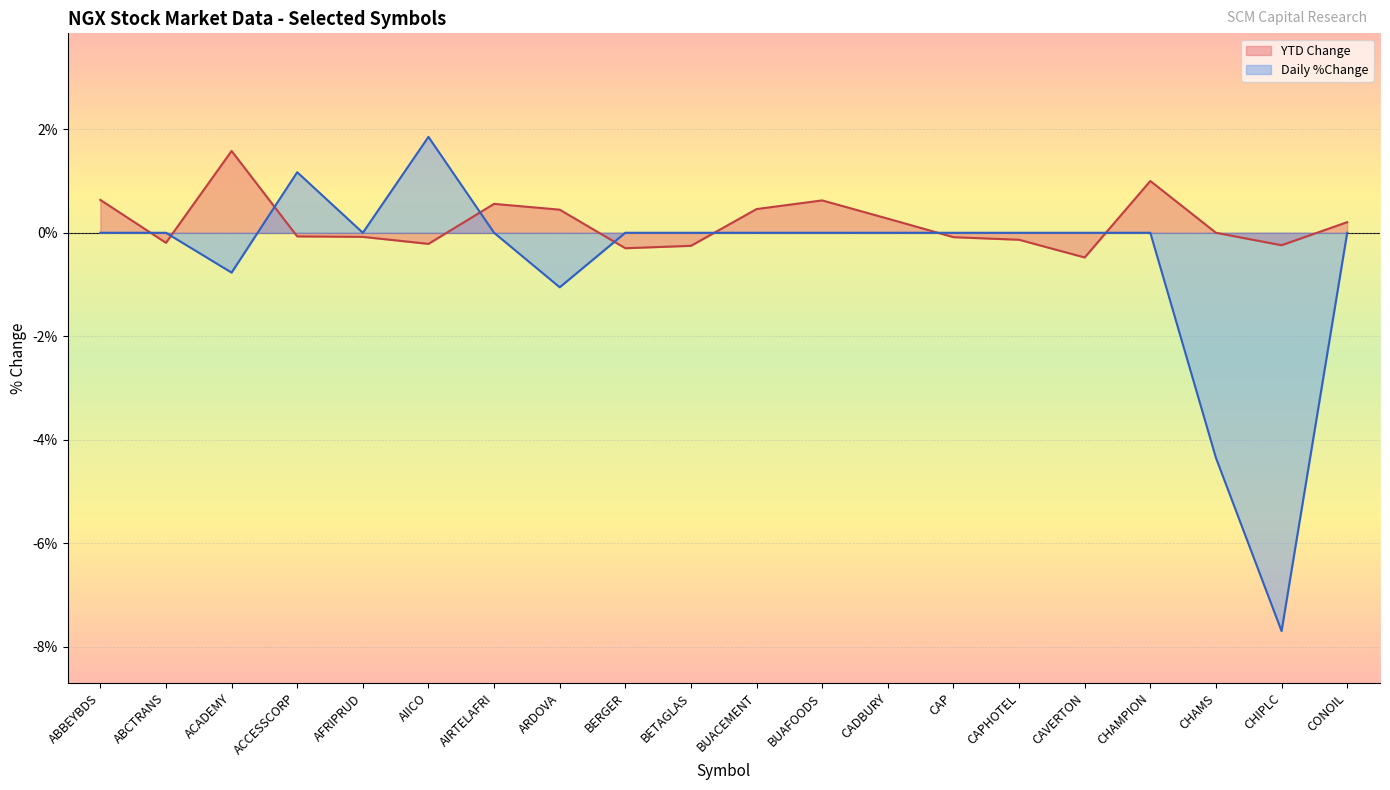

Is the value of YTD Change at ABBEYBDS greater than the value of Daily %Change at CHAMPION?

Yes